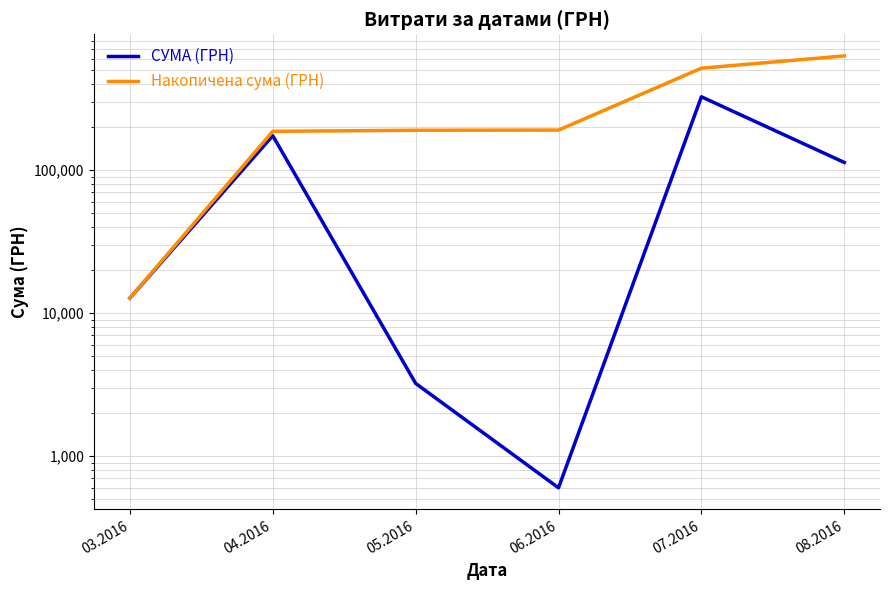

Where is Накопичена сума (ГРН) nearest to the value 321862?

06.2016